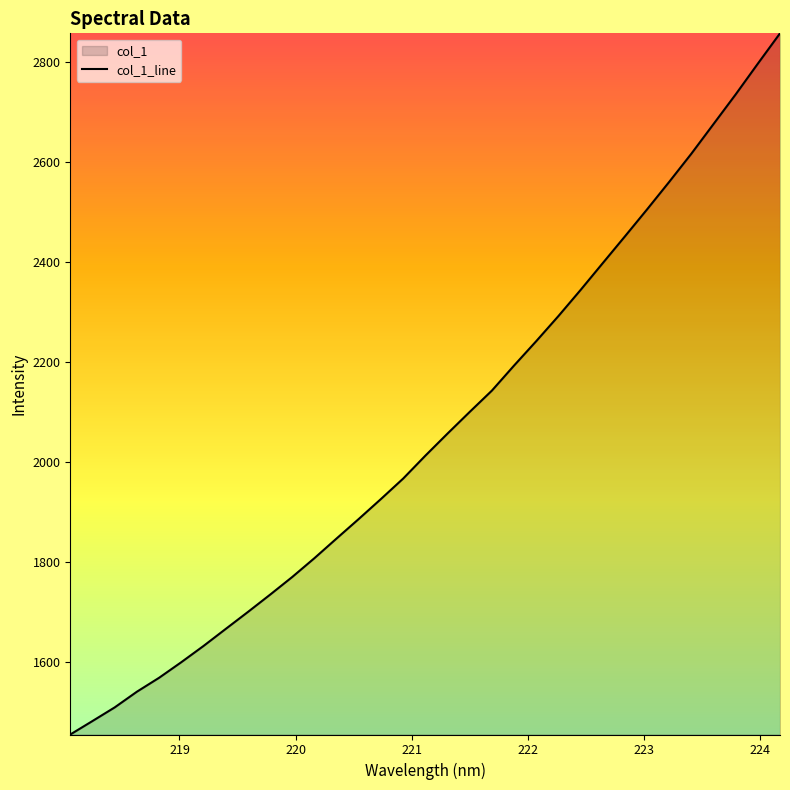

What is the smallest value displayed?

1456.2